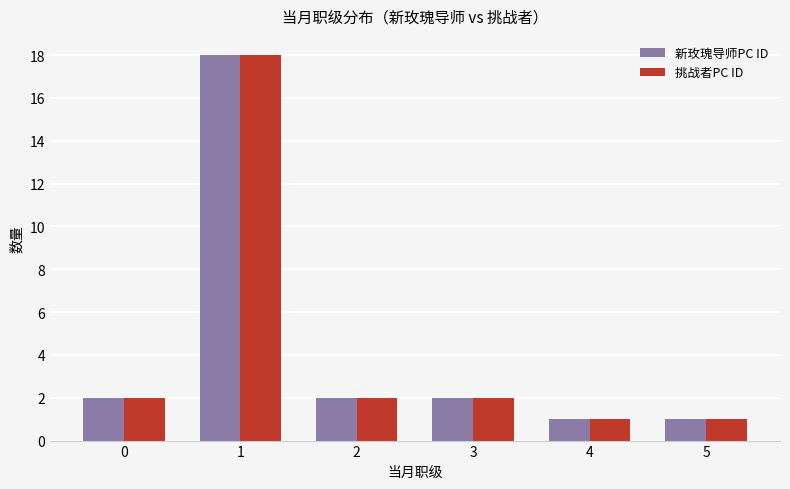

True or false: 挑战者PC ID has a value of 1 at 2.

False